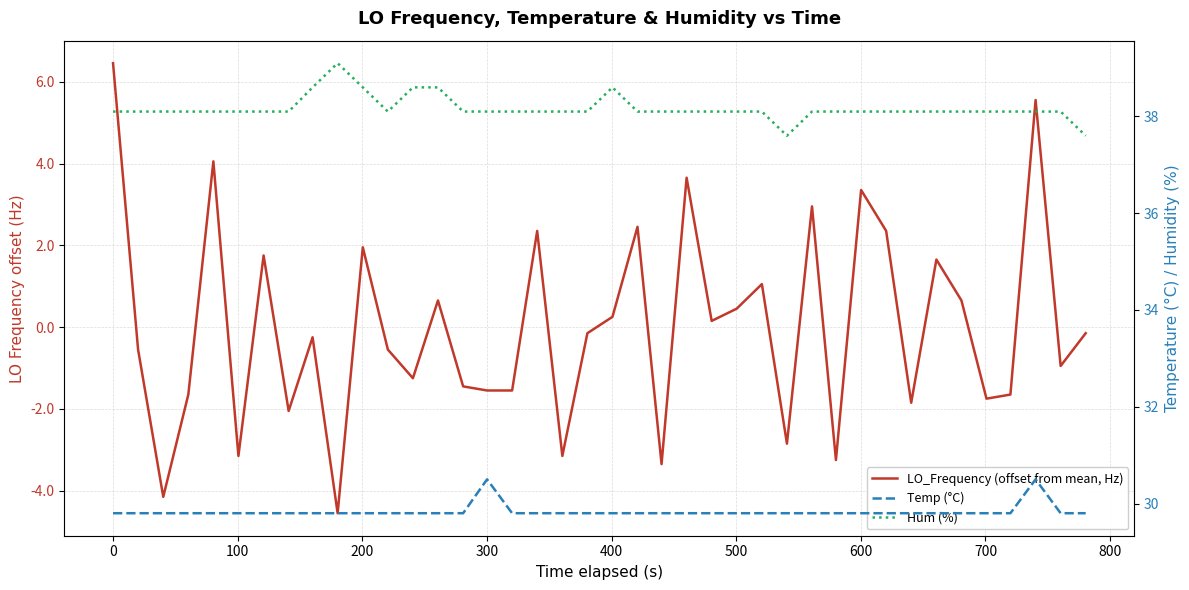

How many data points in Hum (%) are above 38?

38